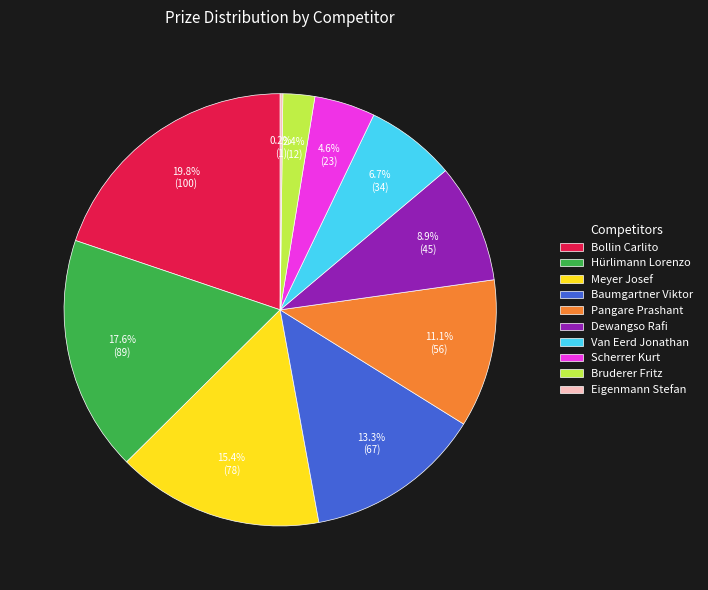

Which slice is the largest?

Bollin Carlito